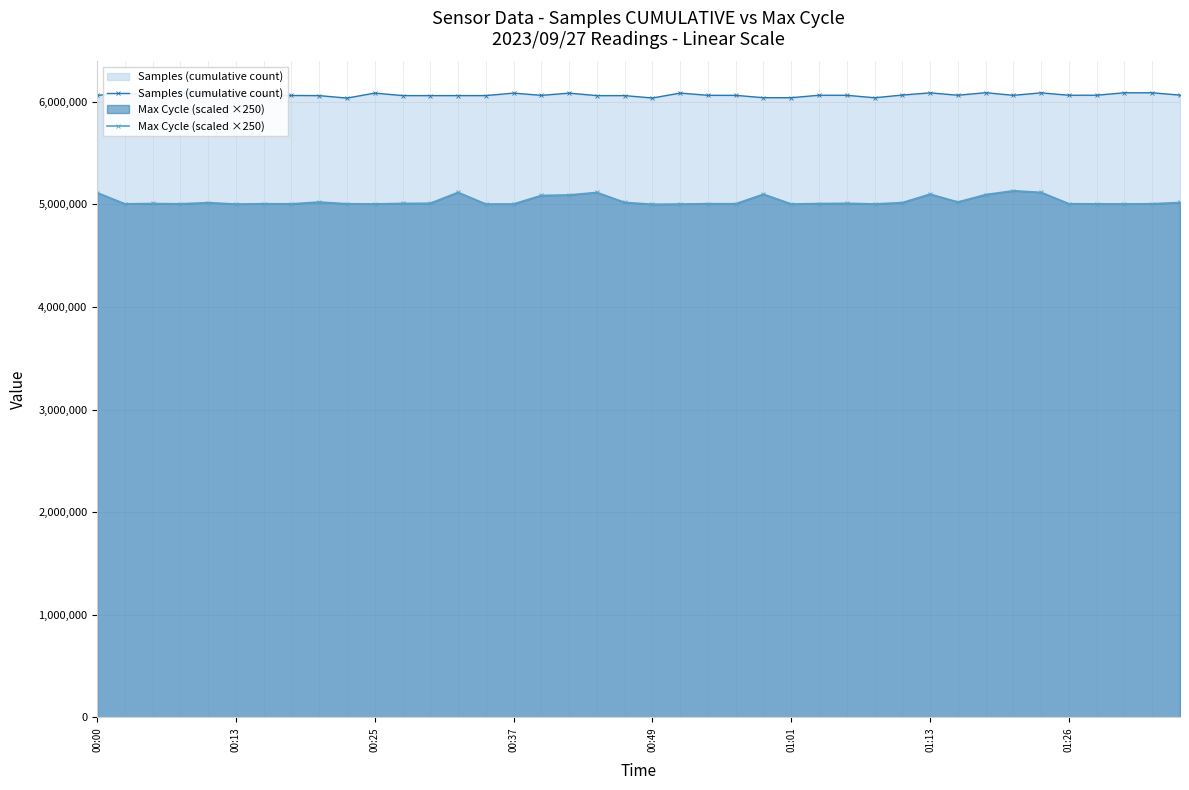

Which series has the largest total across all categories?

Samples (cumulative count)